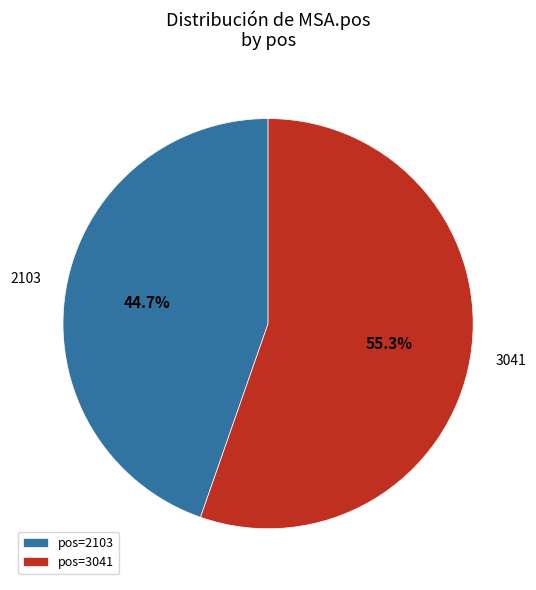

How many segments does this pie chart have?

2